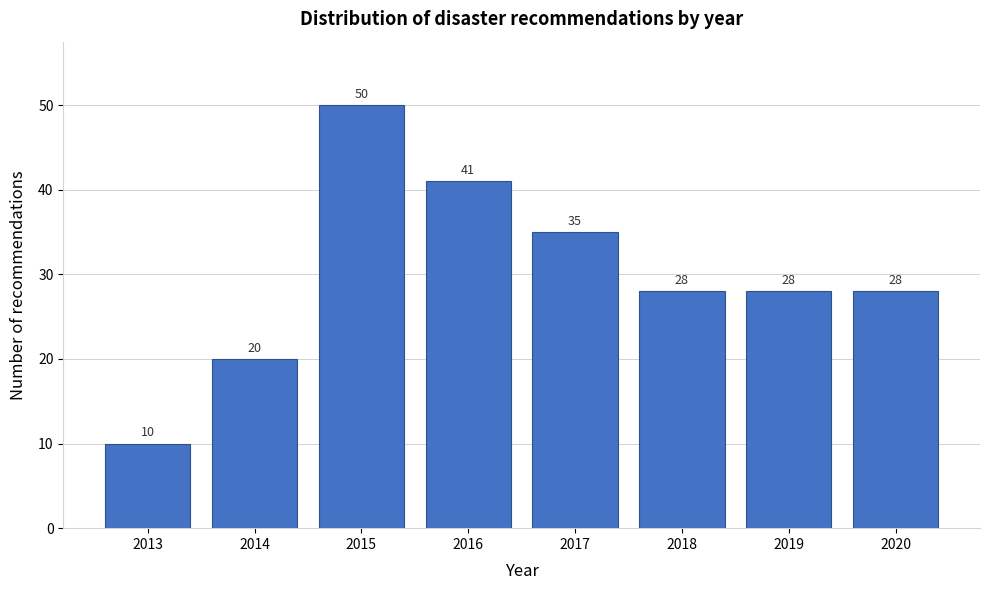

Reading right to left, extract all data points from this chart.

28	28	28	35	41	50	20	10